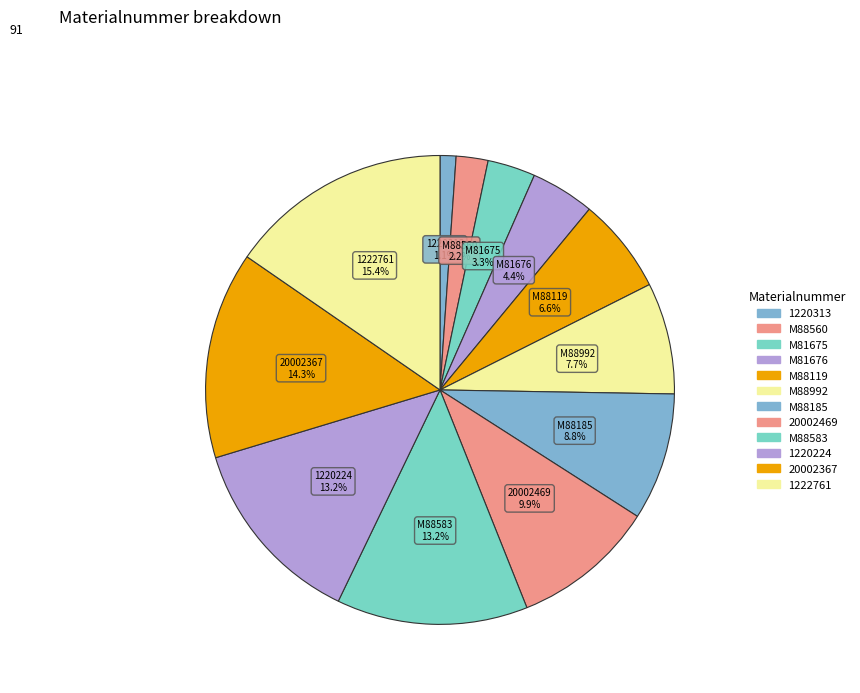

How many segments does this pie chart have?

12